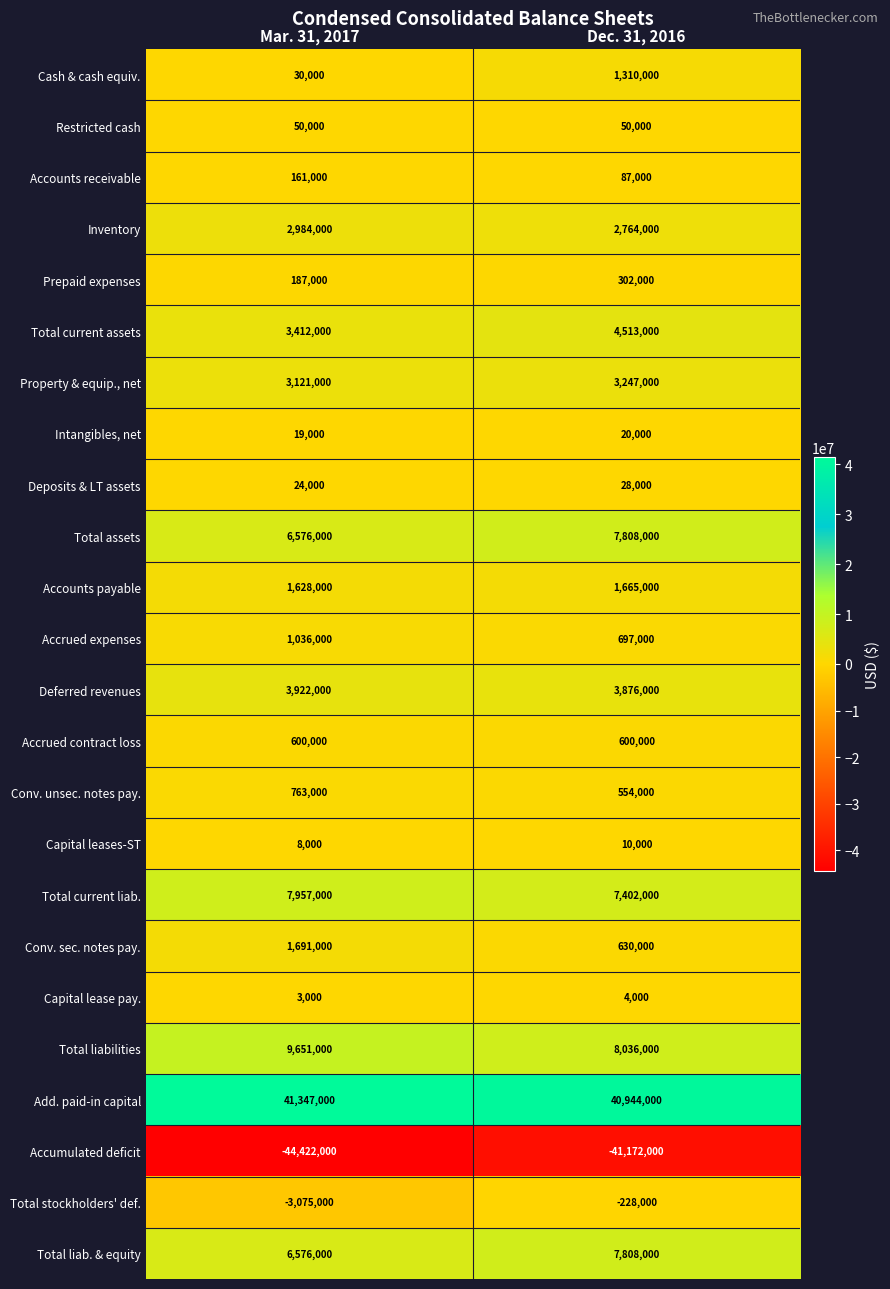

Which label corresponds to the largest value in the chart?

Mar. 31, 2017